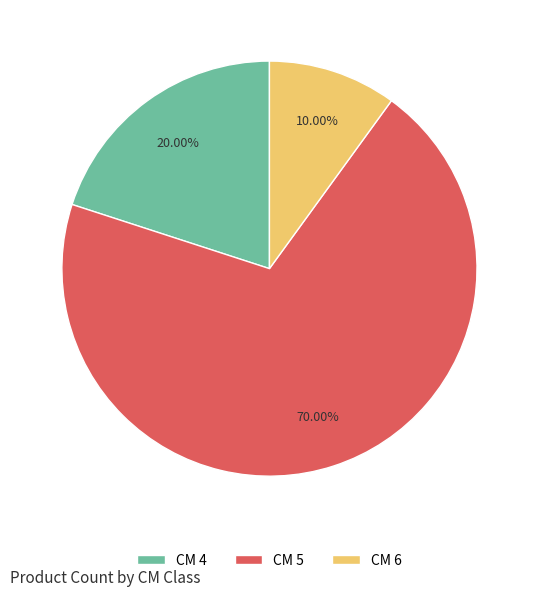

Is the sum of CM 6 and CM 4 greater than half?

No